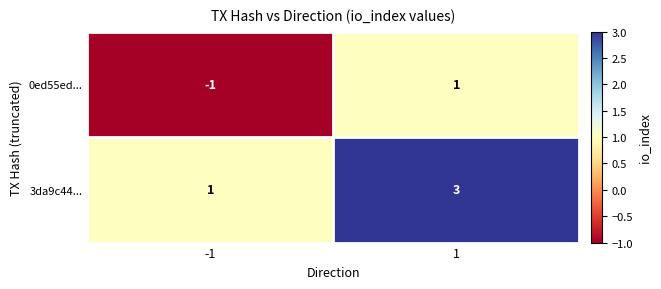

Is the value of 0ed55ed... at -1 greater than the value of 3da9c44... at 1?

No